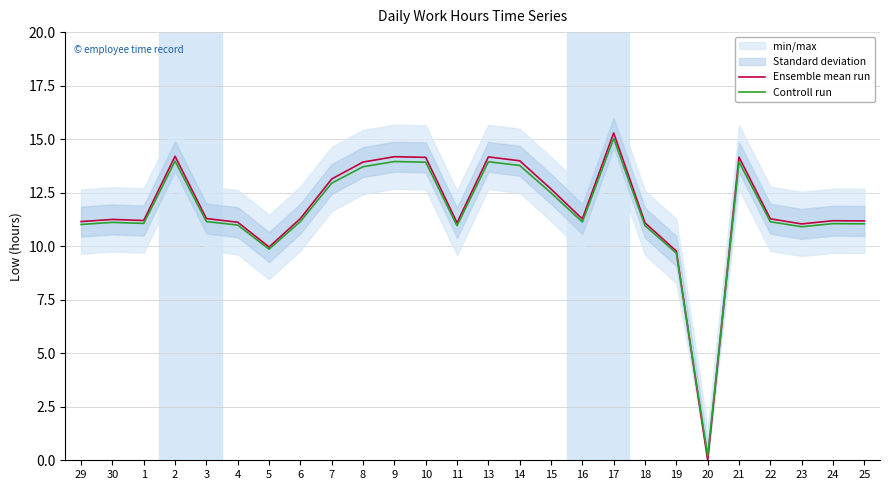

At which label is Ensemble mean run closest to 7?

19